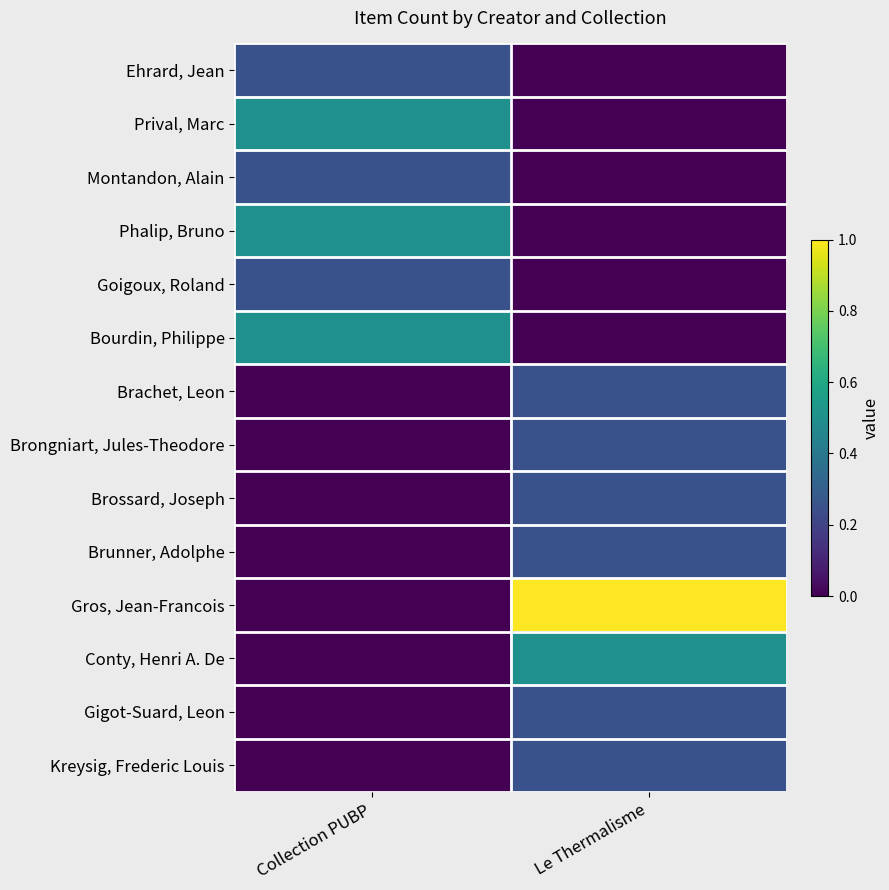

How many categories are shown in the chart?

2